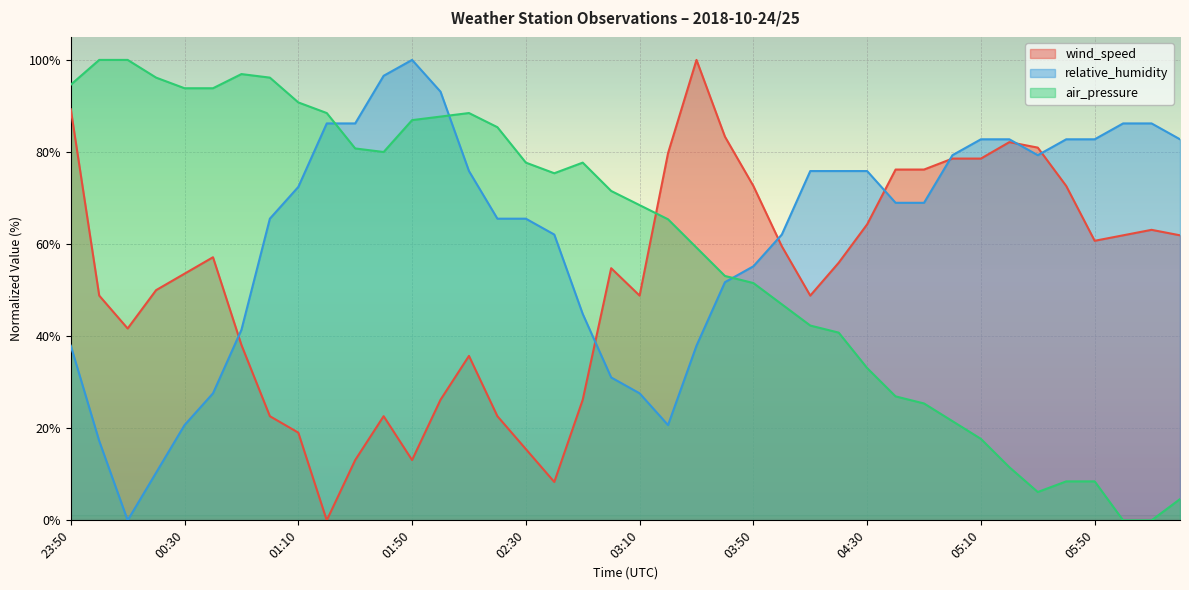

How many values in the wind_speed series exceed 55?

20